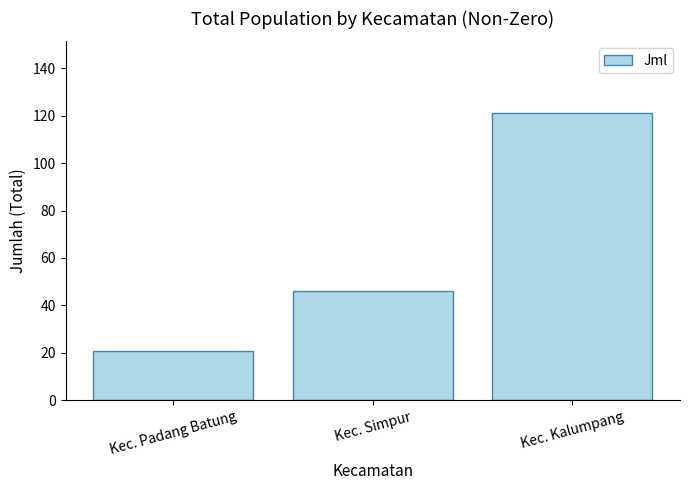

What is the value of the 1st bar from the left?

21